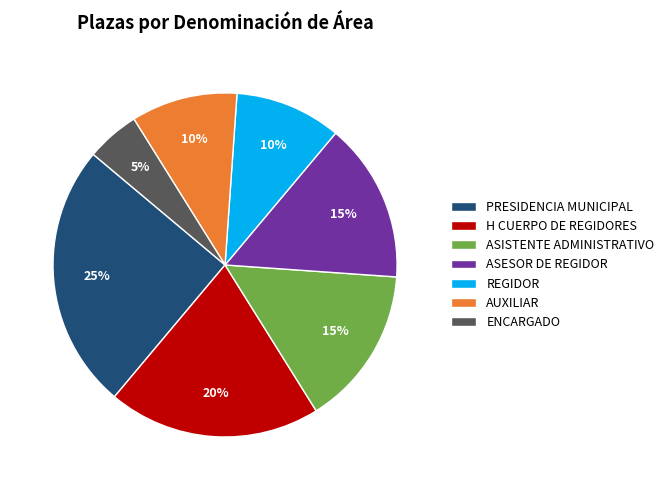

Which category has the smallest portion of the pie?

ENCARGADO